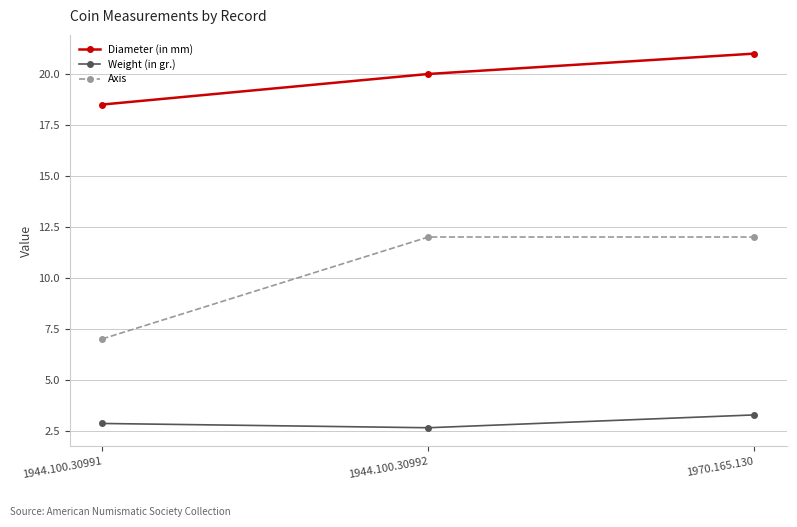

Read the Diameter (in mm) value at 1970.165.130.

21.0